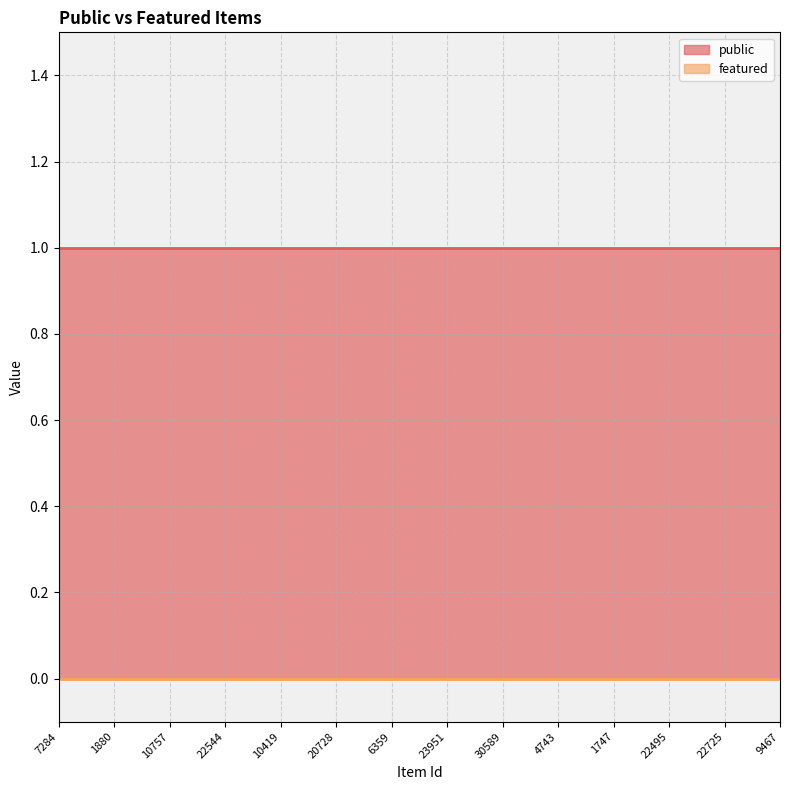

At 6359, list the series in order from smallest to largest.

featured, public